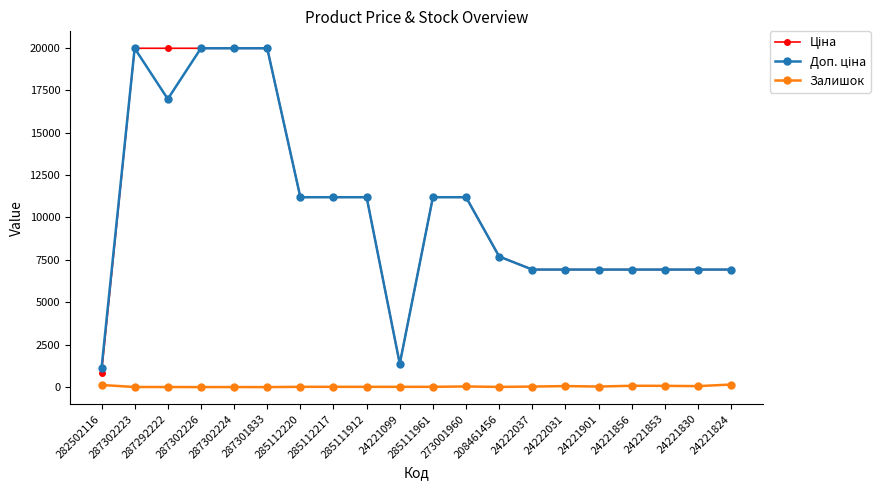

Is it true that Залишок equals 17.0 at 285112217?

True